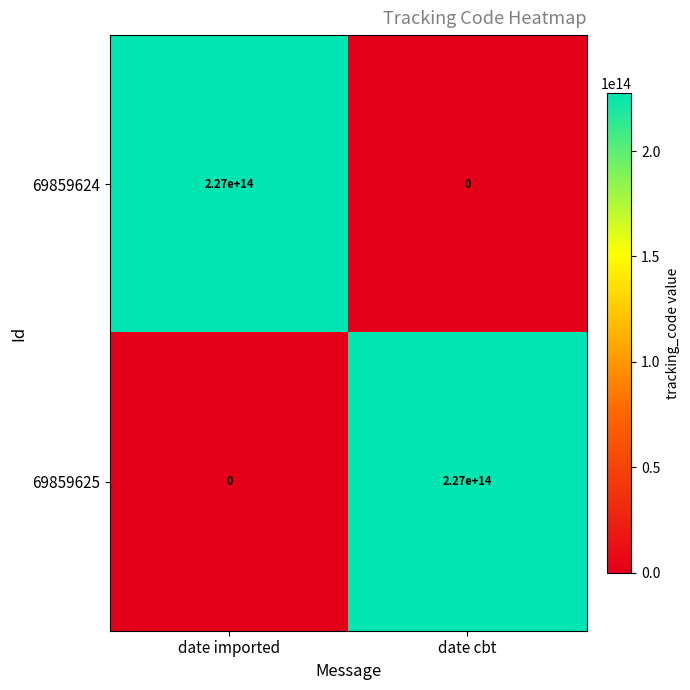

Rank the categories by 69859625 value from lowest to highest.

date imported, date cbt